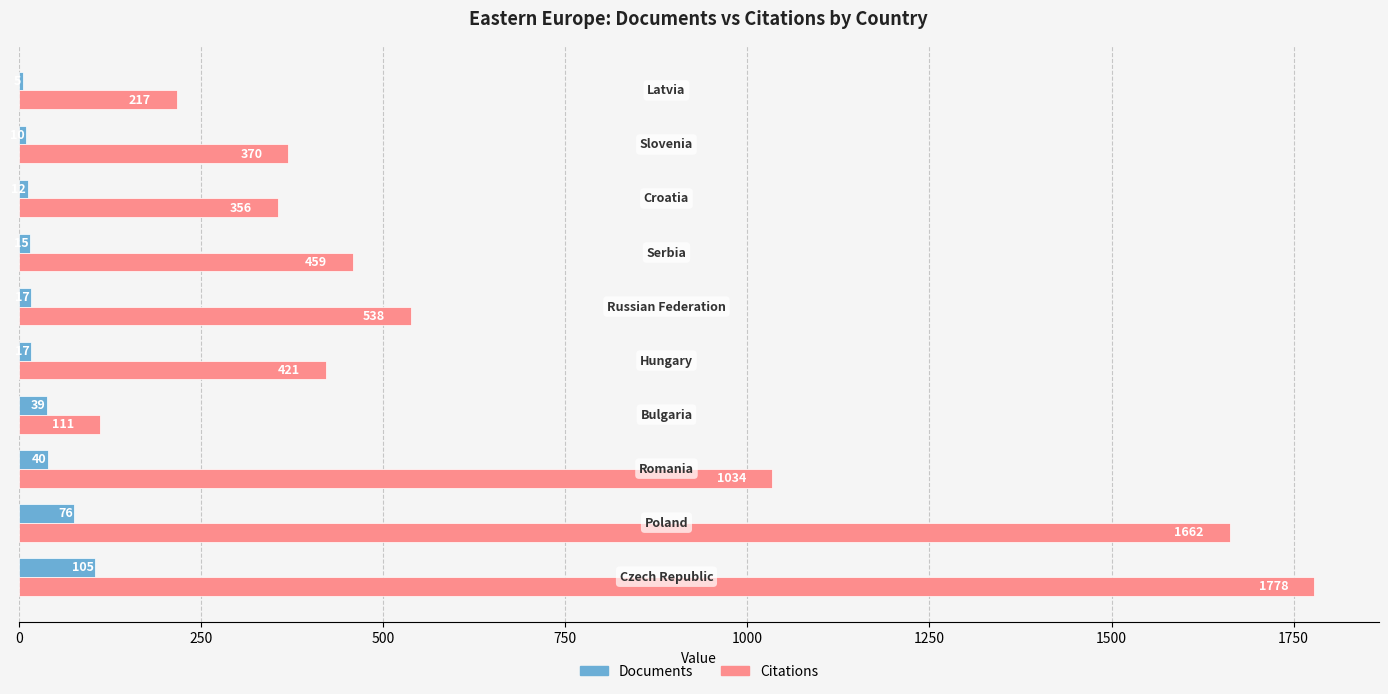

What is the sum of all Documents values?

336